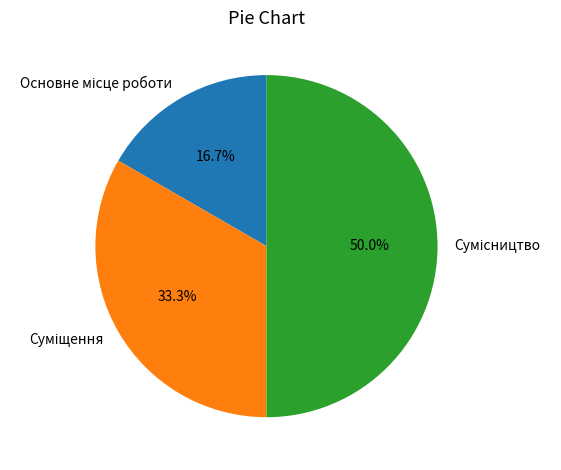

To the nearest percent, what is the difference between the largest and smallest slice percentages?

33%